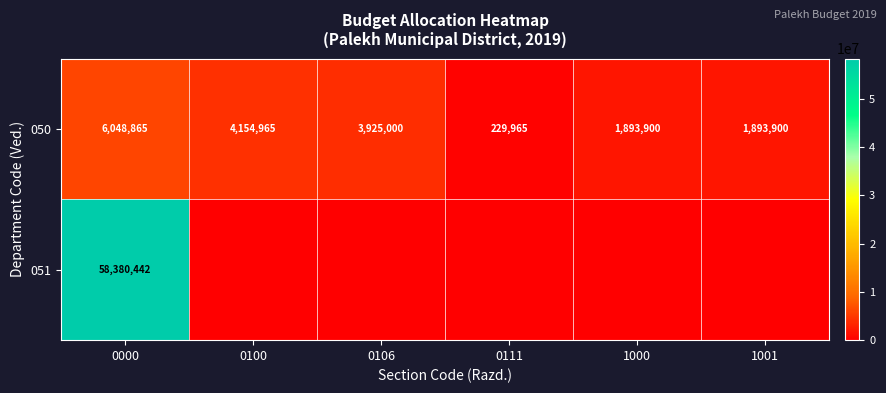

At how many categories does at least one series exceed 11589763?

1